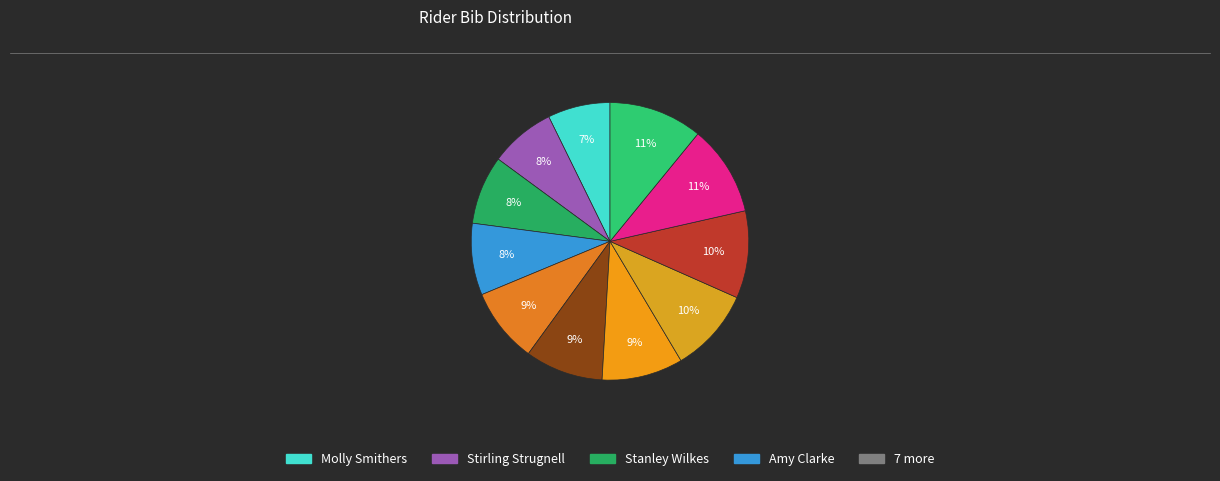

How many slices are in this pie chart?

11